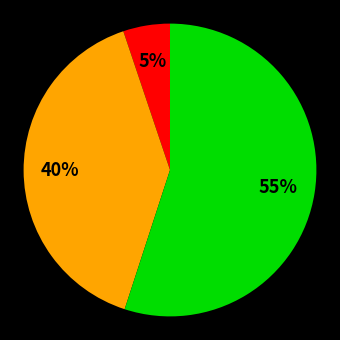

To the nearest percent, what is the difference between the largest and smallest slice percentages?

50%